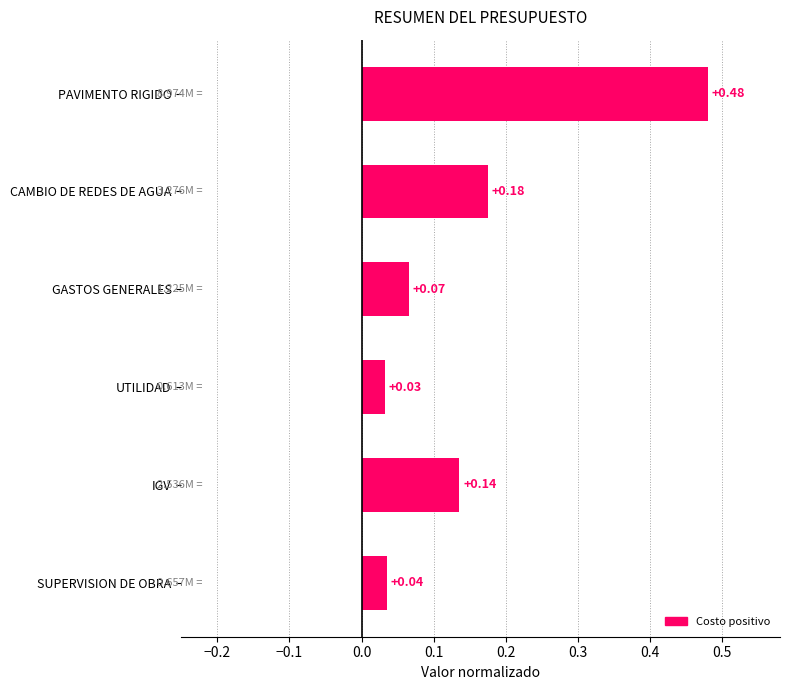

Where is the data nearest to the value 0?

UTILIDAD